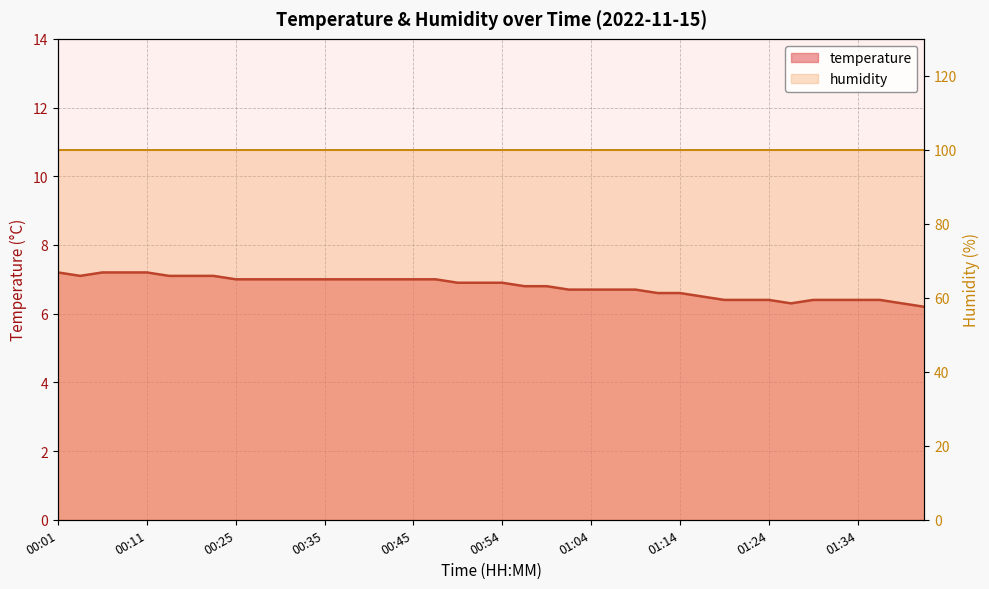

What position from the right is 01:07?

15